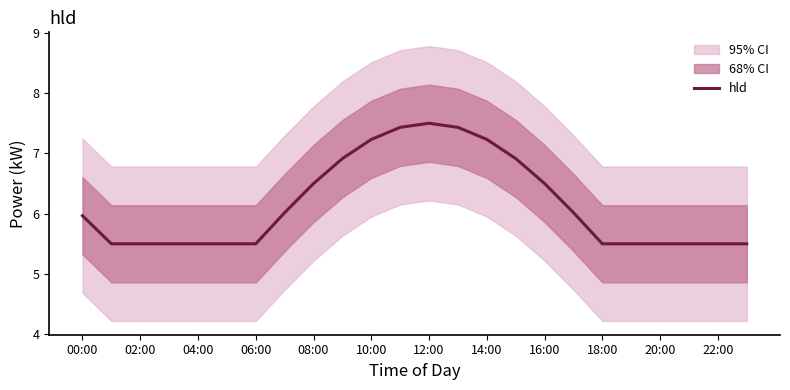

The hld series shows 11.1 at 14:00. True or false?

False